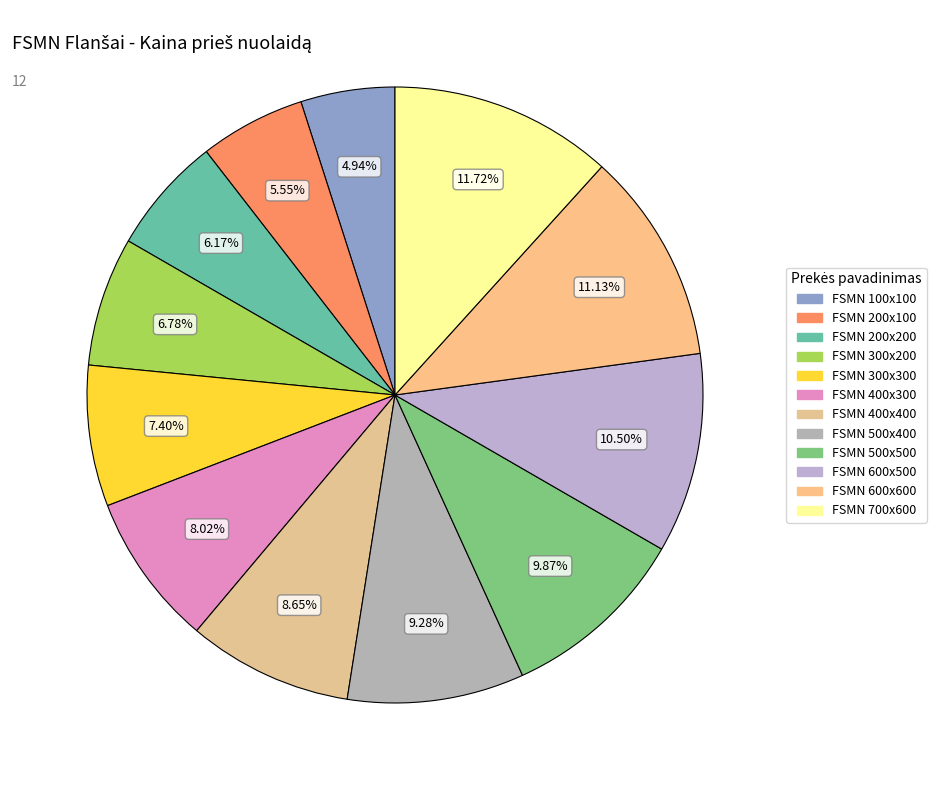

What percentage is the FSMN 500x500 slice, to the nearest percent?

10%